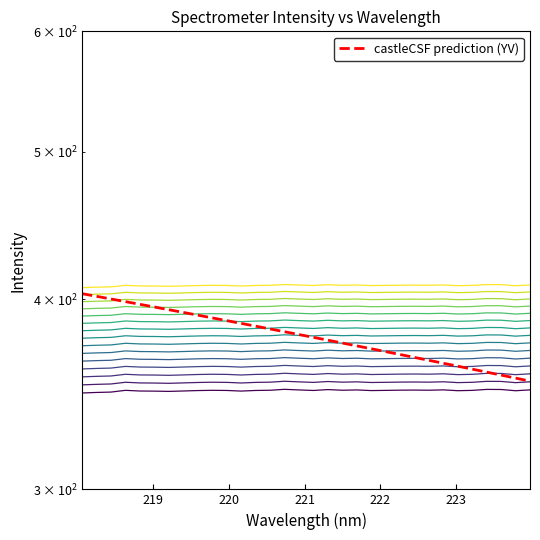

How many values are below 348?

4